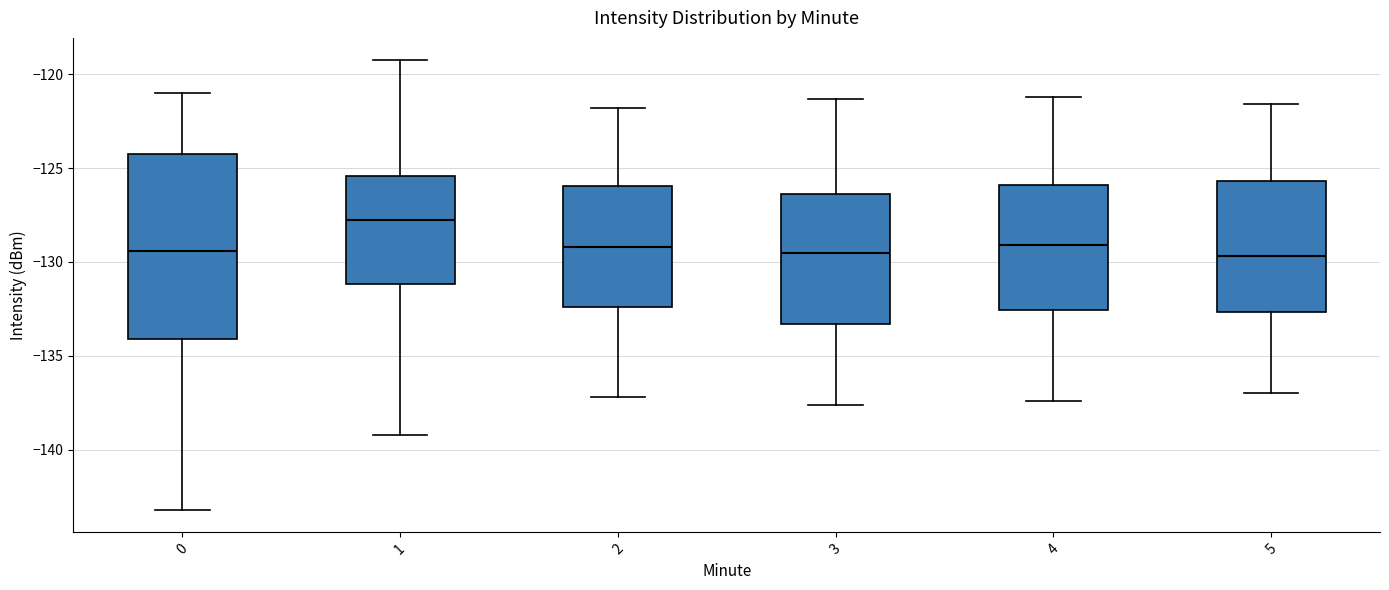

Reading left to right, read every box against the y-axis: the position of its median line, the range the box covers, and the ends of its whiskers. The values are not printed on the chart, so give them approximately, as read against the axis.

0: median -129.5, box -134.0 to -124.5, whiskers -143.0 to -121.0
1: median -128.0, box -131.0 to -125.5, whiskers -139.0 to -119.5
2: median -129.0, box -132.5 to -126.0, whiskers -137.0 to -122.0
3: median -129.5, box -133.5 to -126.5, whiskers -137.5 to -121.5
4: median -129.0, box -132.5 to -126.0, whiskers -137.5 to -121.0
5: median -129.5, box -132.5 to -125.5, whiskers -137.0 to -121.5